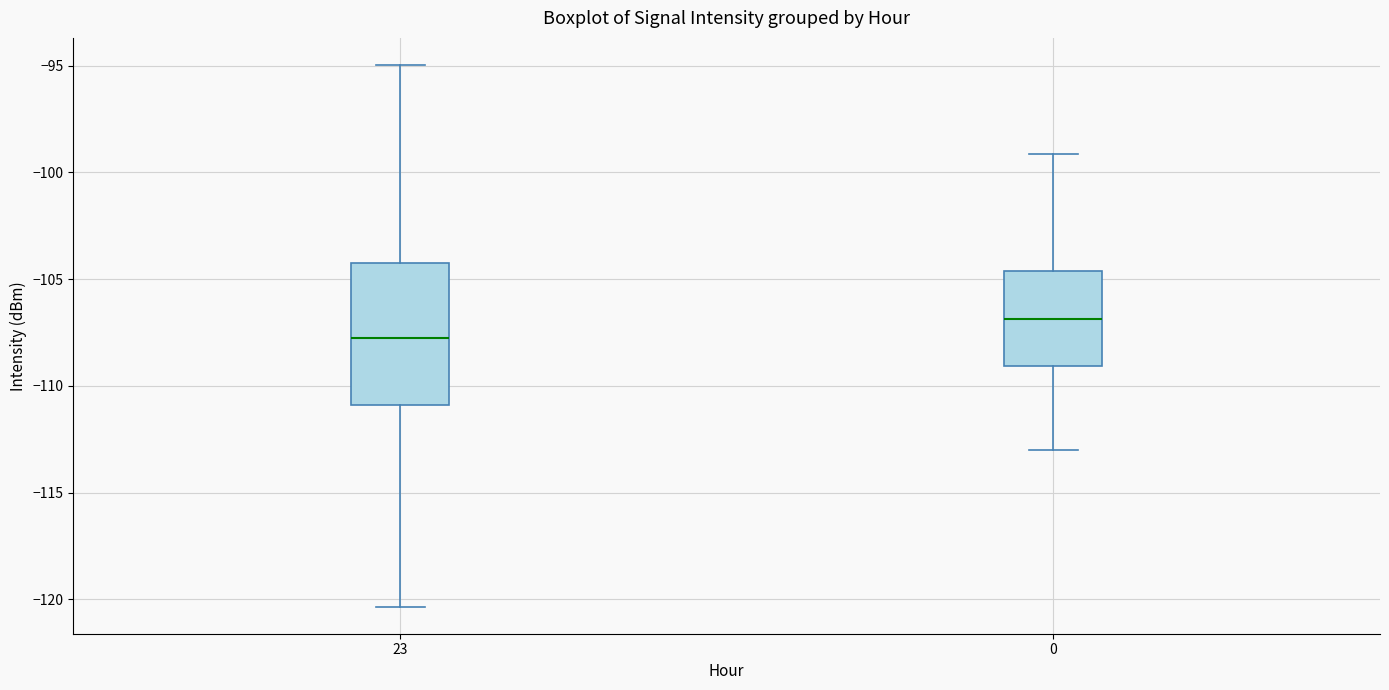

Comparing the boxes themselves (not the whiskers), which one is the tallest?

23